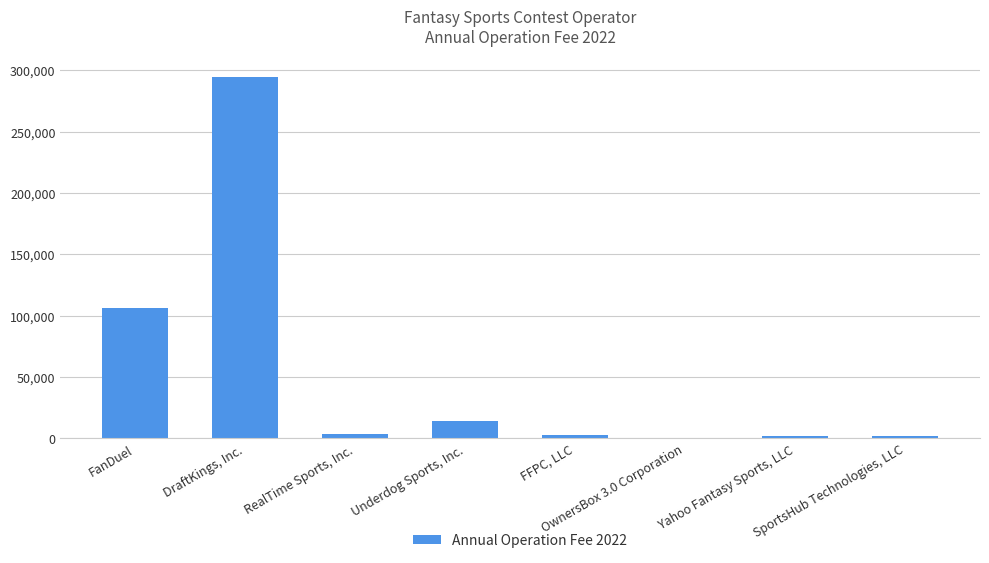

What is the sum of the values at FFPC, LLC and SportsHub Technologies, LLC?

4859